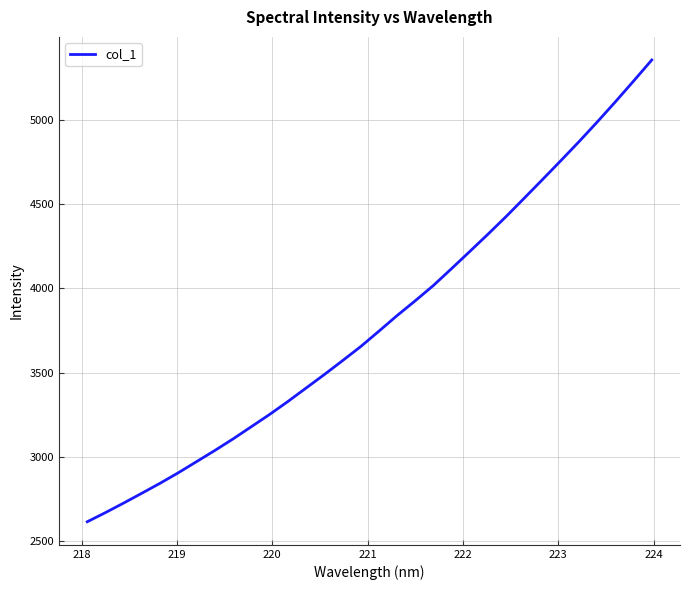

Count the number of values greater than 3745.

16